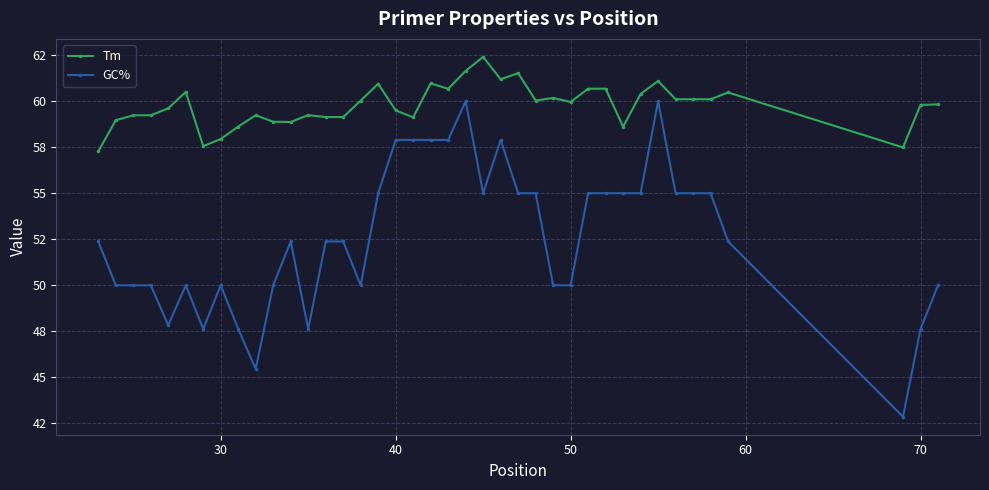

What are all the series names shown in the legend?

Tm, GC%